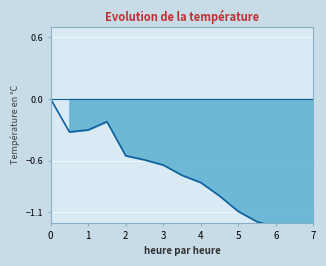

At which category does the data reach its first local peak?

01:30